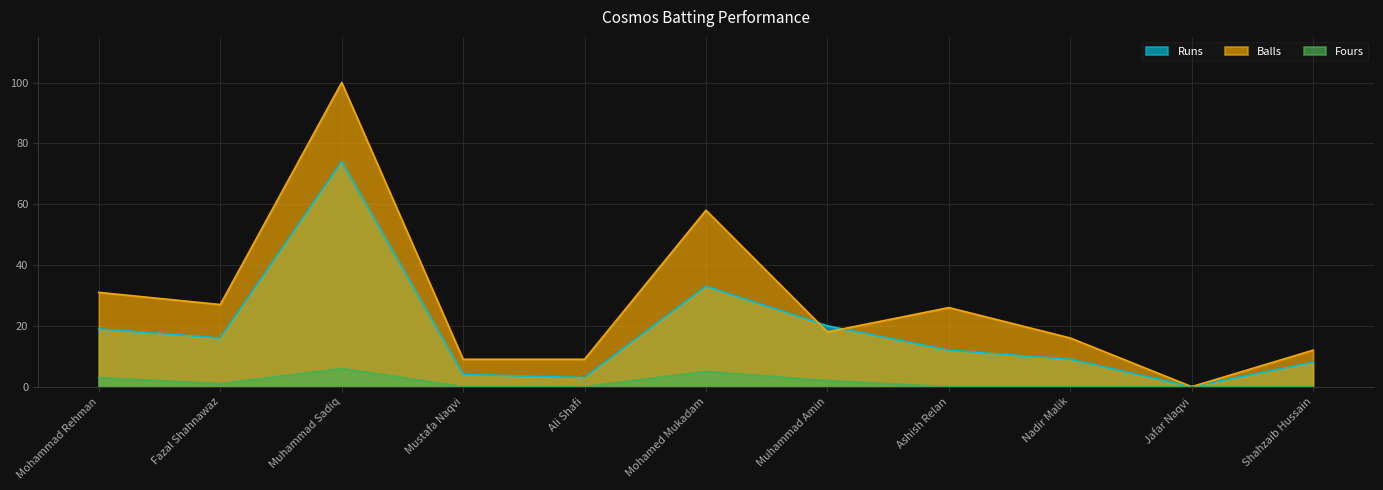

How many positive values does the Fours series have?

5